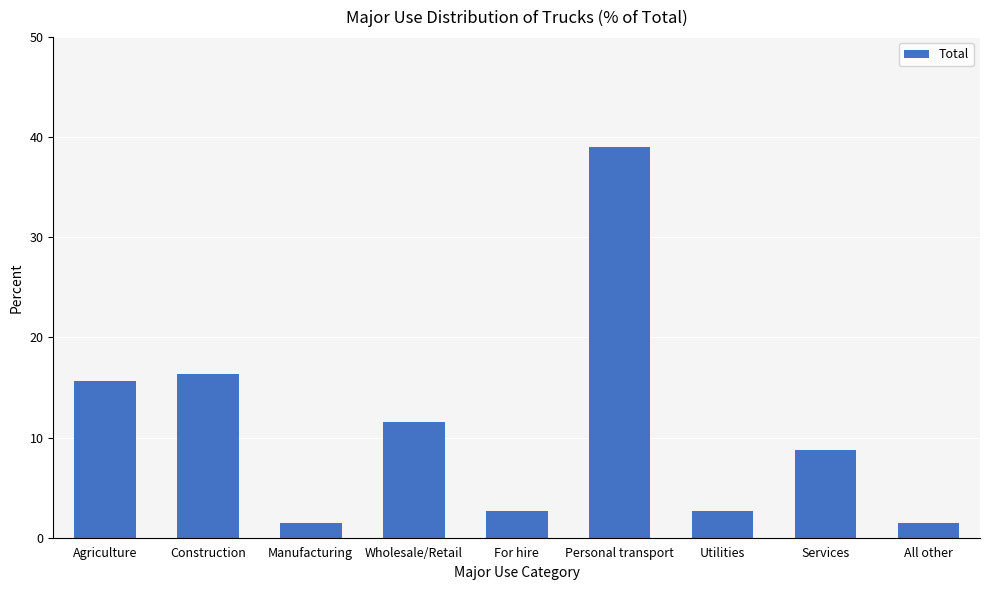

What position from the left is Wholesale/Retail?

4